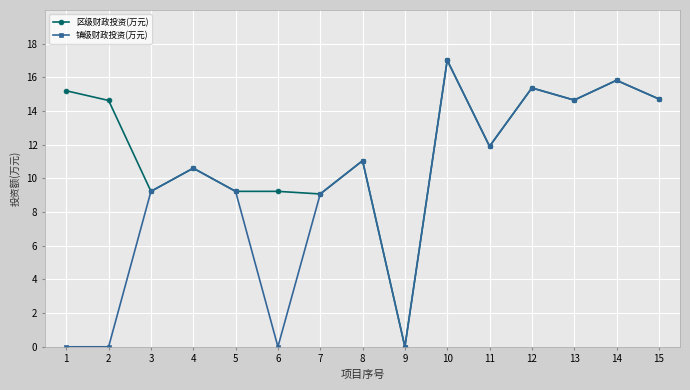

How many lines are shown in the chart?

2